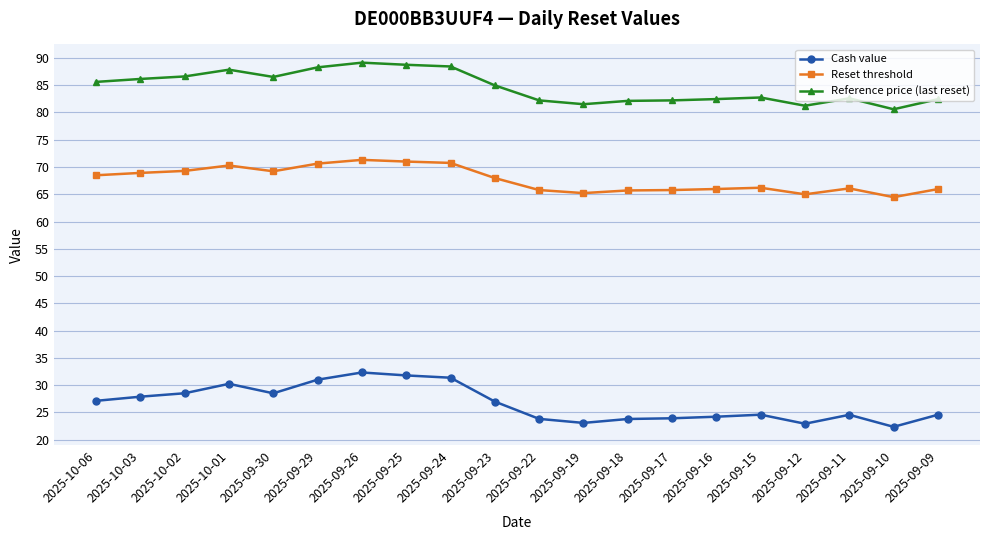

What is the minimum value shown in the chart?

22.4